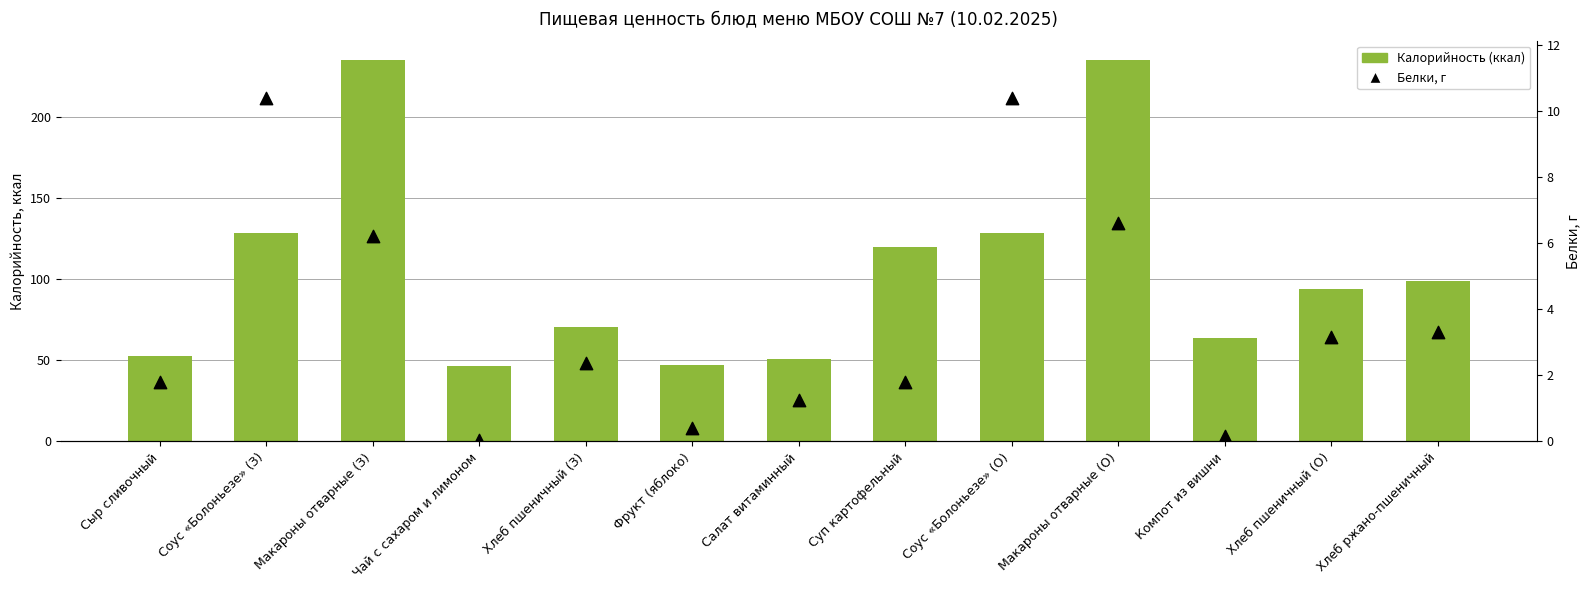

At how many categories does at least one series exceed 92?

7